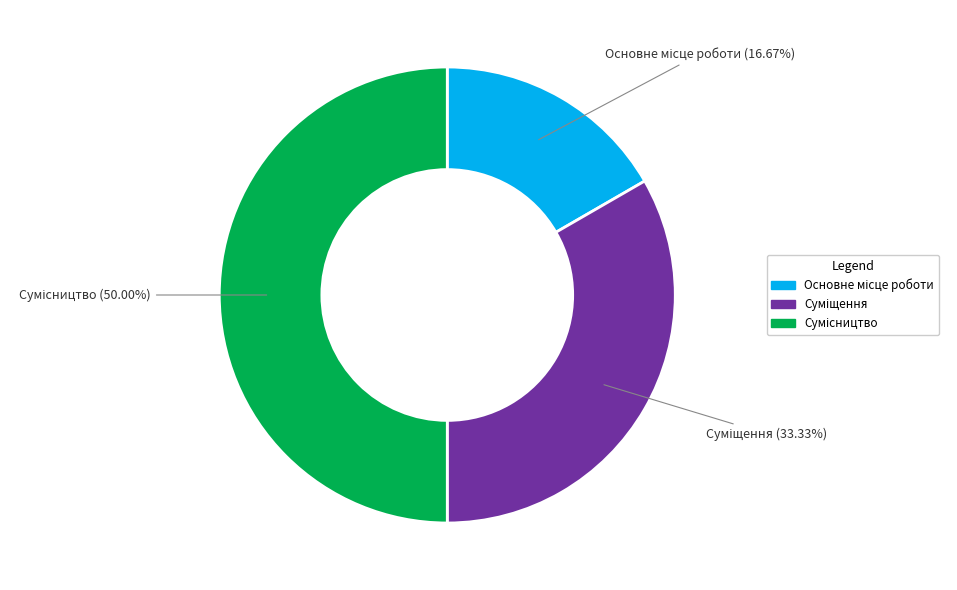

Which category has the biggest portion of the pie?

Сумісництво